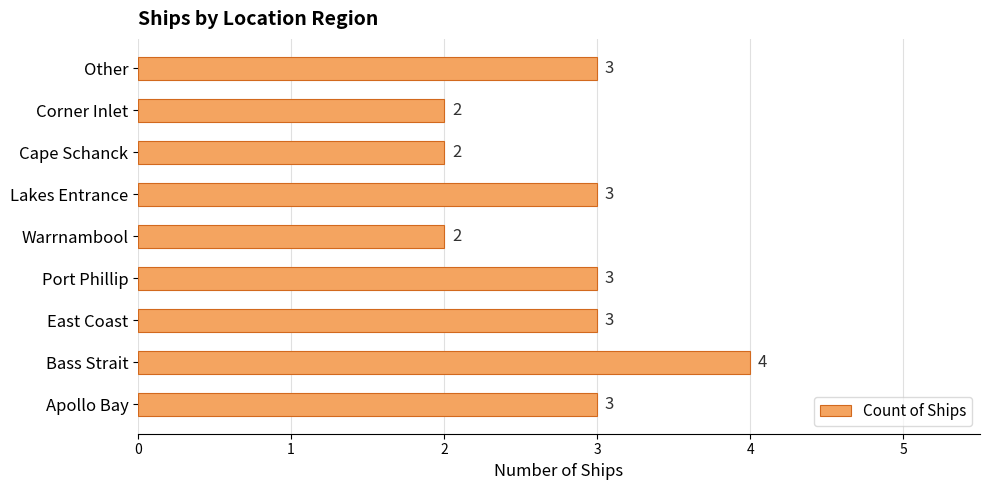

Count the values in the range 2 to 3.

8